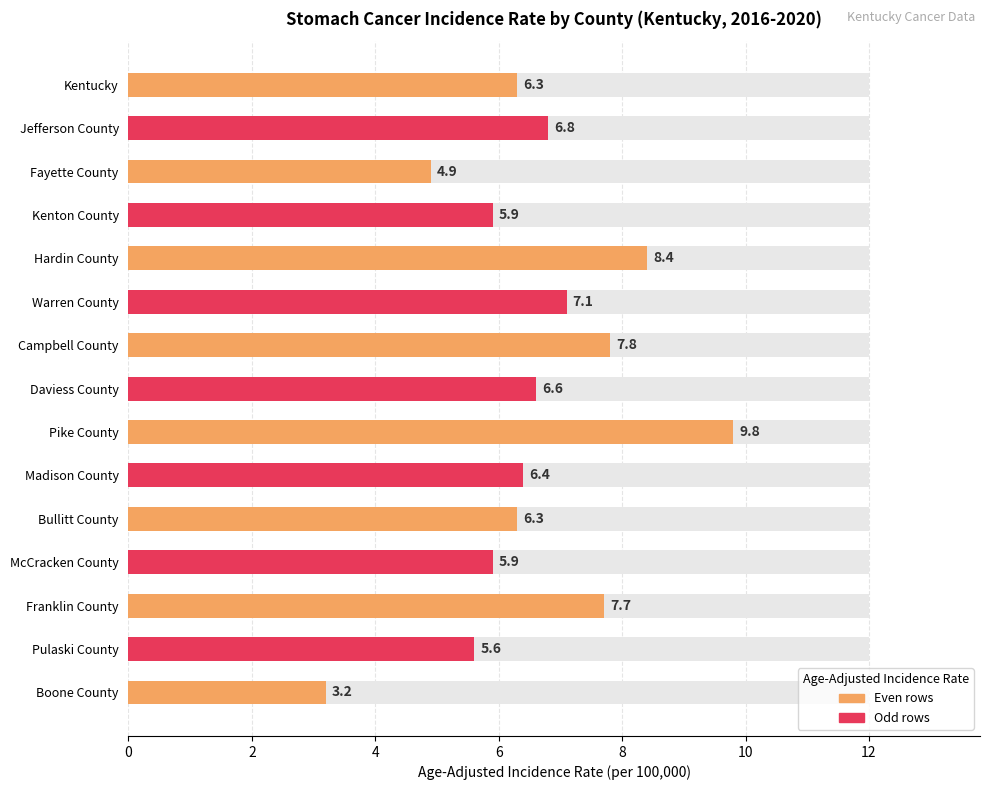

Reading left to right, list all the values displayed in this chart.

6.3	6.8	4.9	5.9	8.4	7.1	7.8	6.6	9.8	6.4	6.3	5.9	7.7	5.6	3.2